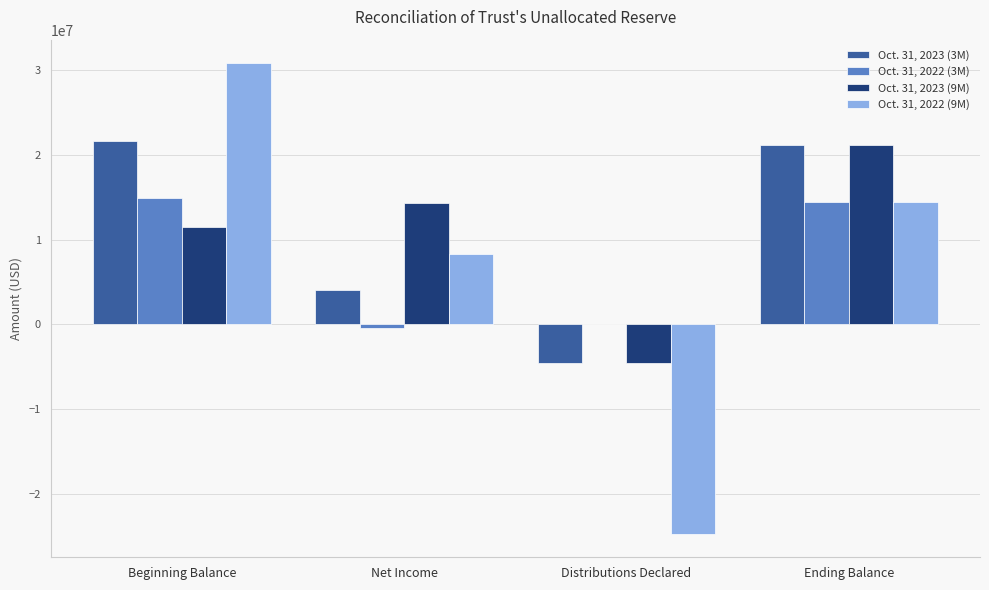

Are the bars horizontal?

No